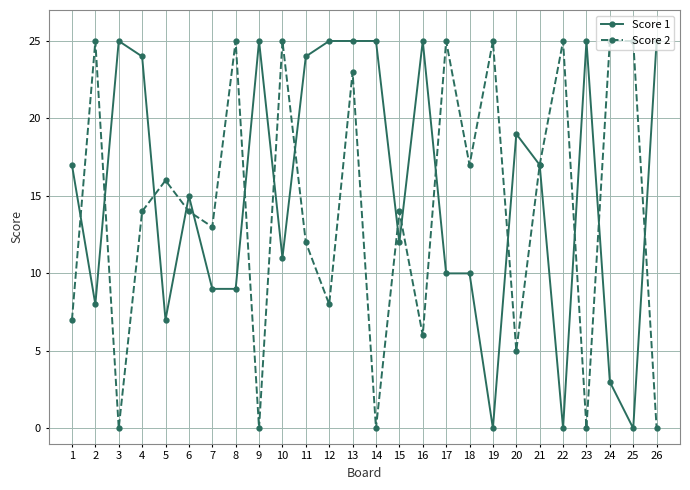

What is the total value across all series at 5?

23